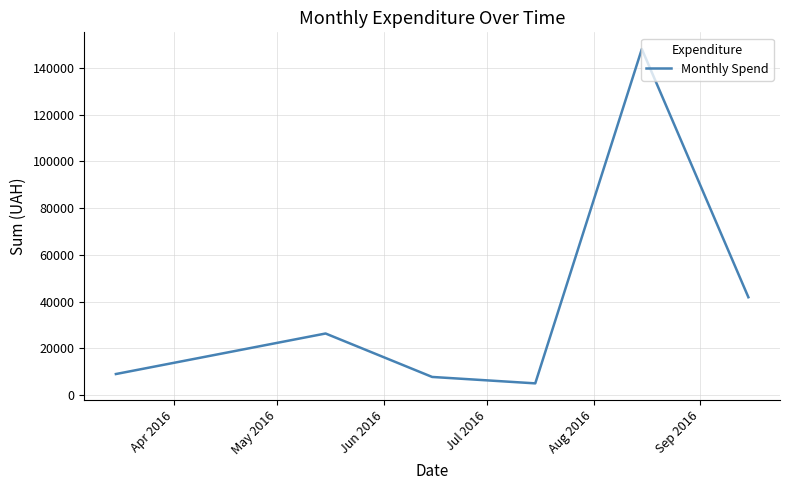

Does the chart have visible grid lines?

Yes